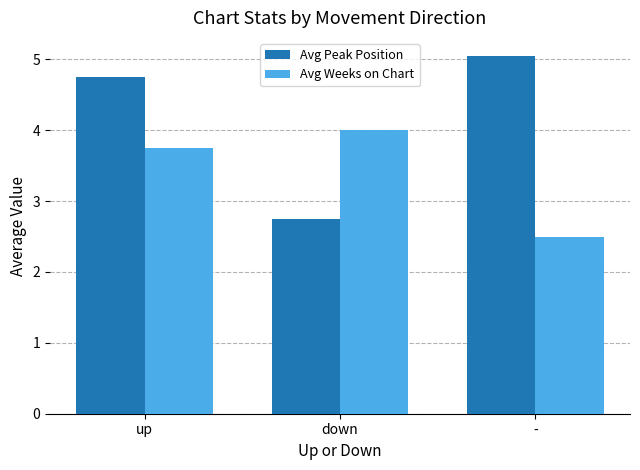

The value of Avg Weeks on Chart at down is 4.0. True or false?

True